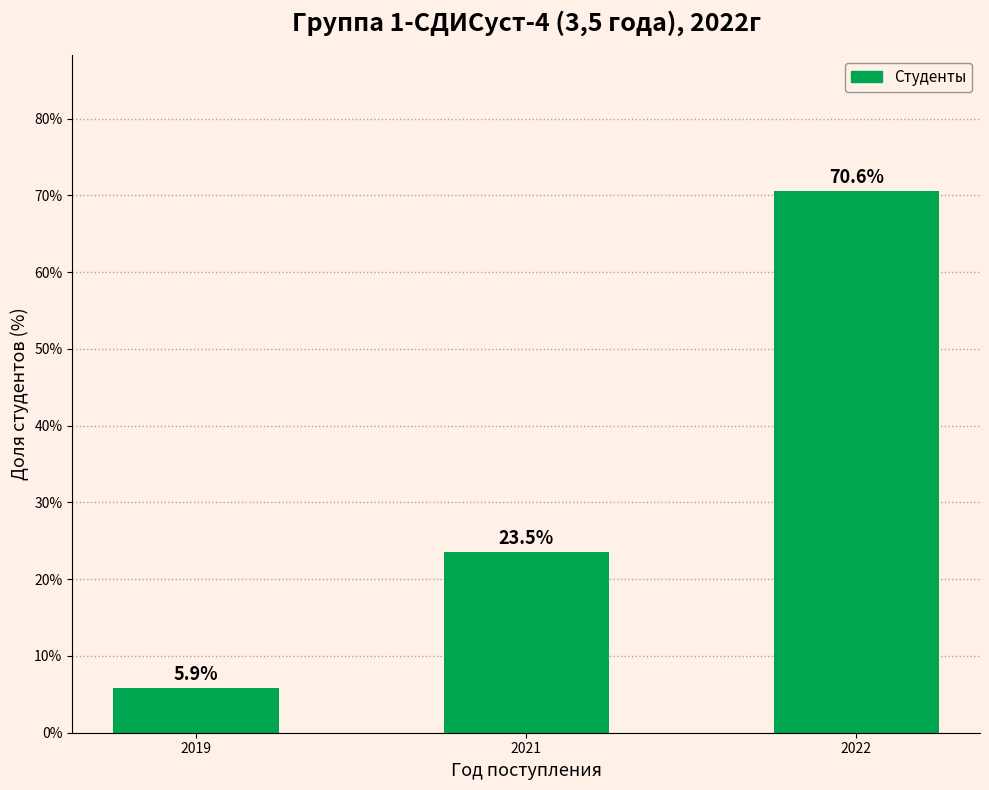

List the labels in order of value, largest first.

2022, 2021, 2019